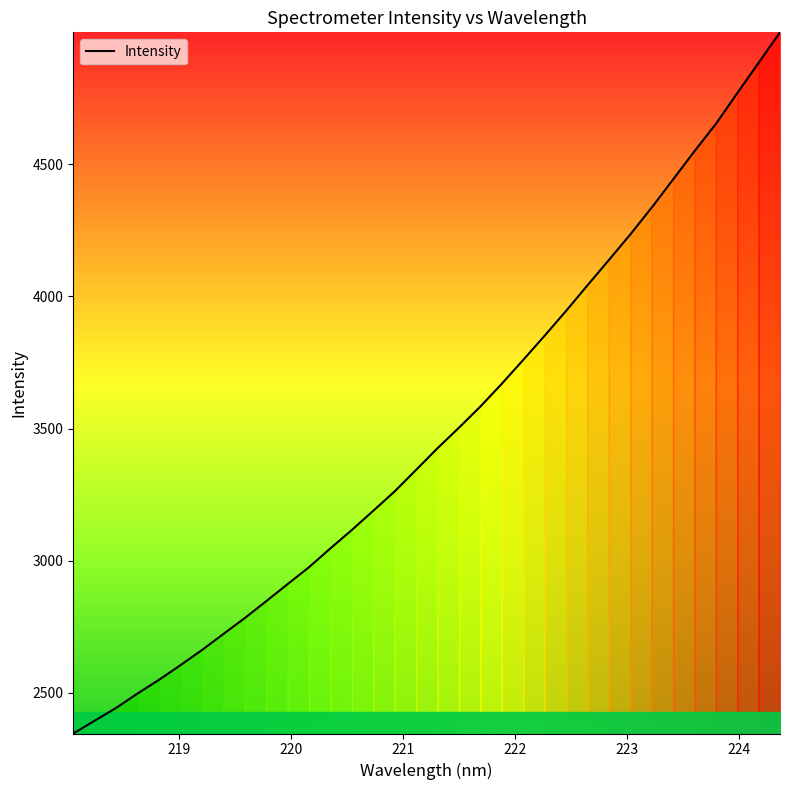

What is the difference between the maximum and minimum values?

2653.1